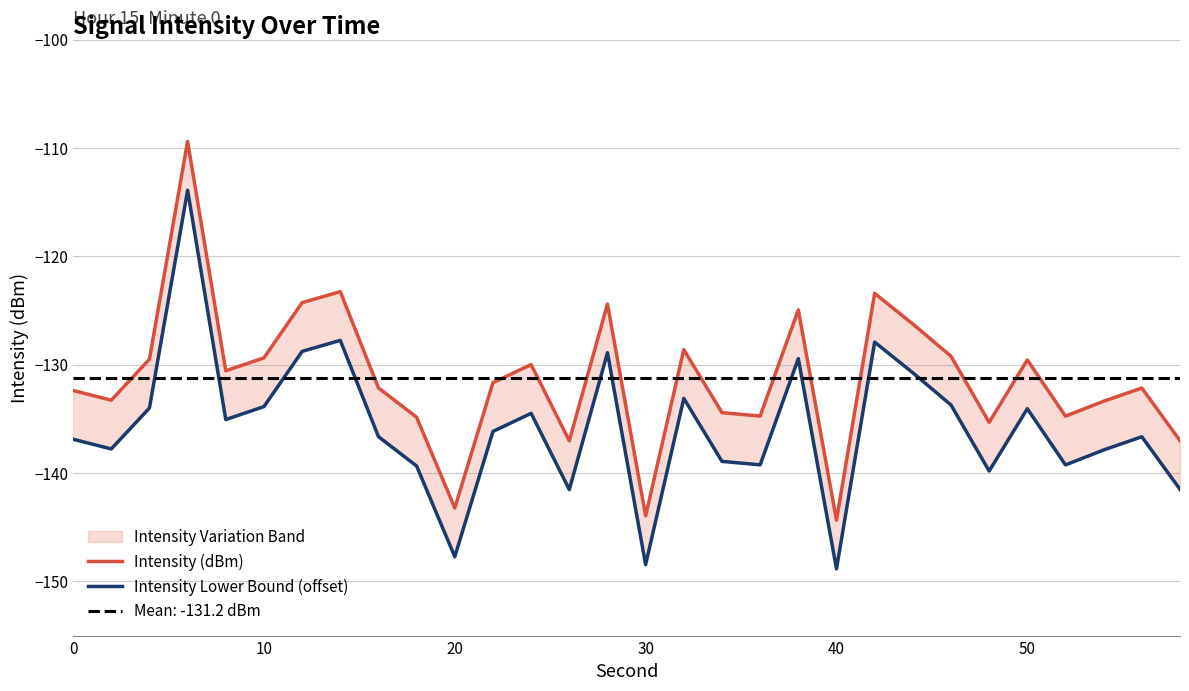

True or false: Intensity Lower Bound (offset) has a value of -92.0 at 27.

False